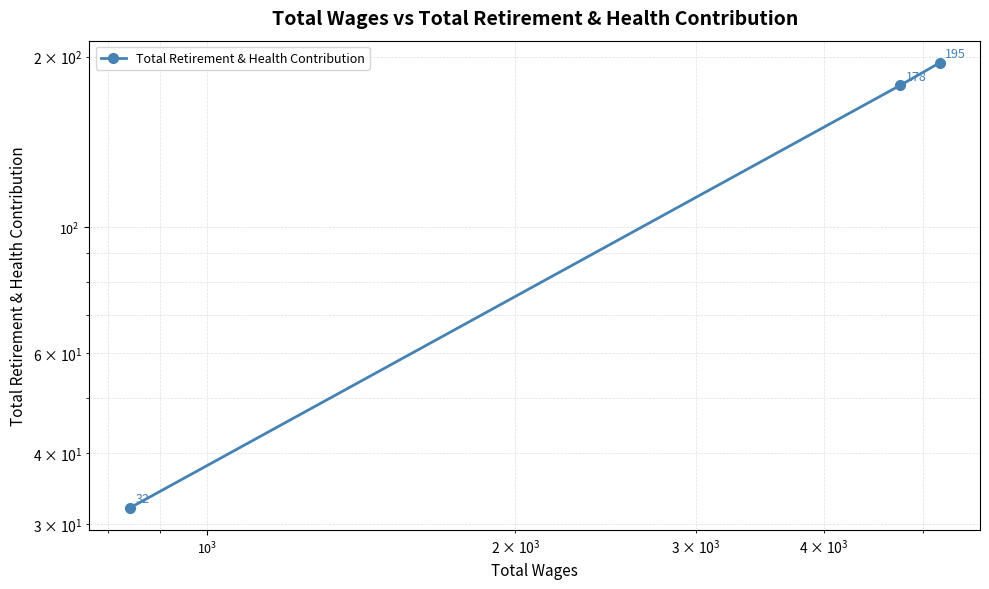

What is the smallest value displayed?

32